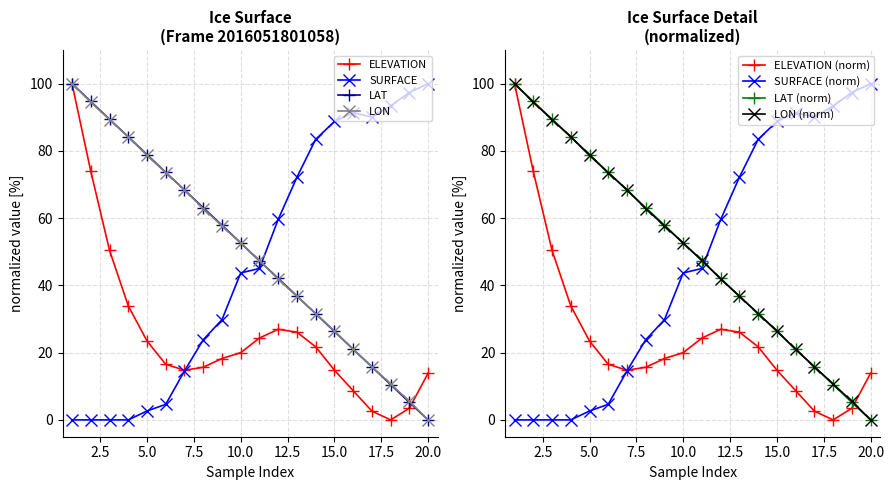

What is the maximum value for SURFACE?

100.0